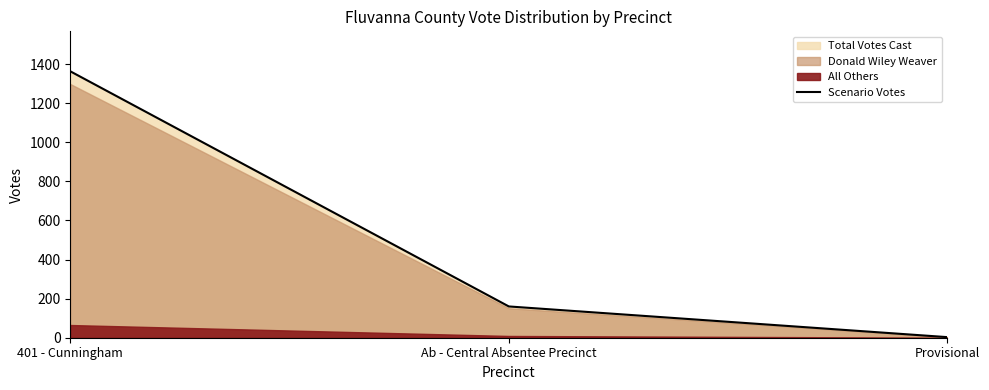

What is the ratio of the value at 401 - Cunningham to the value at Provisional?

454.3